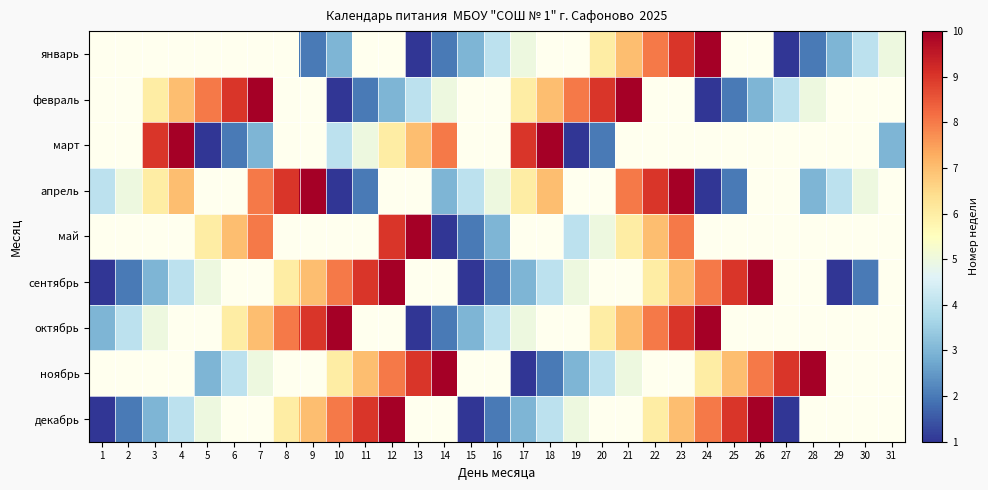

How many series are shown in this chart?

9